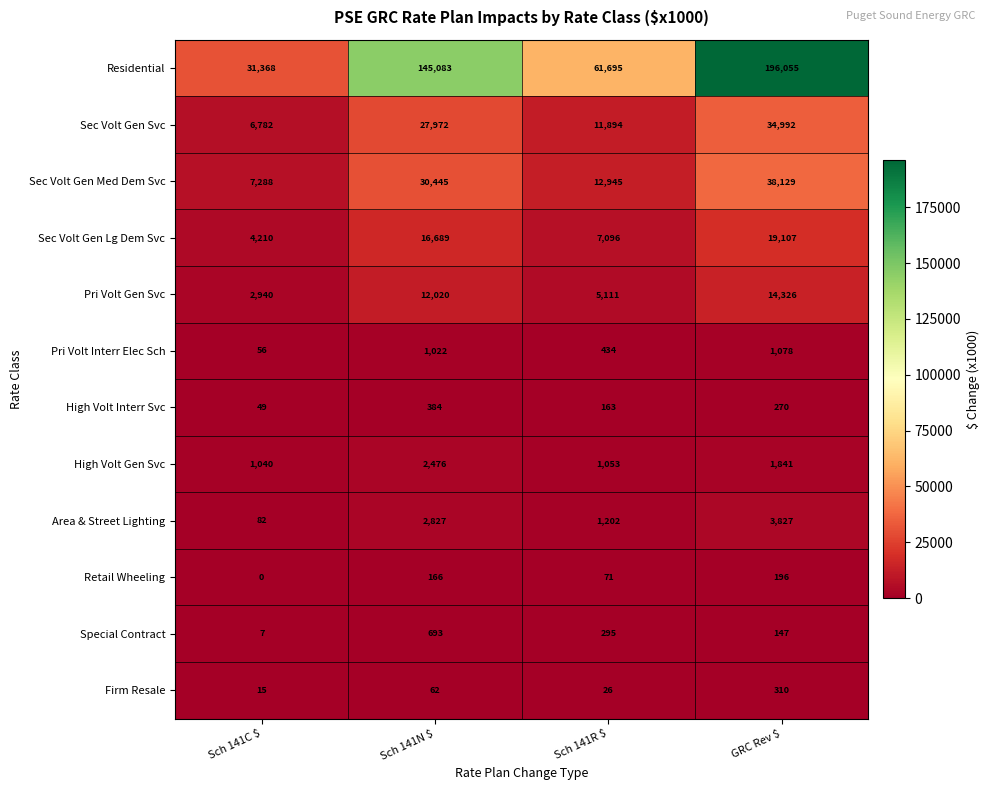

Rank the series at Sch 141C $ from lowest to highest value.

Retail Wheeling, Special Contract, Firm Resale, High Volt Interr Svc, Pri Volt Interr Elec Sch, Area & Street Lighting, High Volt Gen Svc, Pri Volt Gen Svc, Sec Volt Gen Lg Dem Svc, Sec Volt Gen Svc, Sec Volt Gen Med Dem Svc, Residential